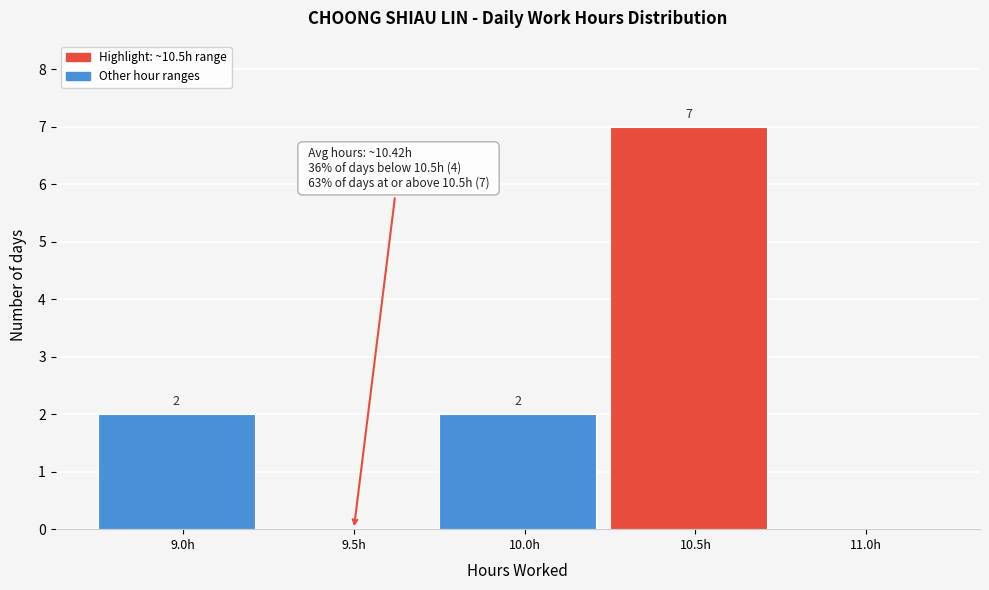

Reading left to right, list all the values displayed in this chart.

9.0h=2	9.5h=0	10.0h=2	10.5h=7	11.0h=0